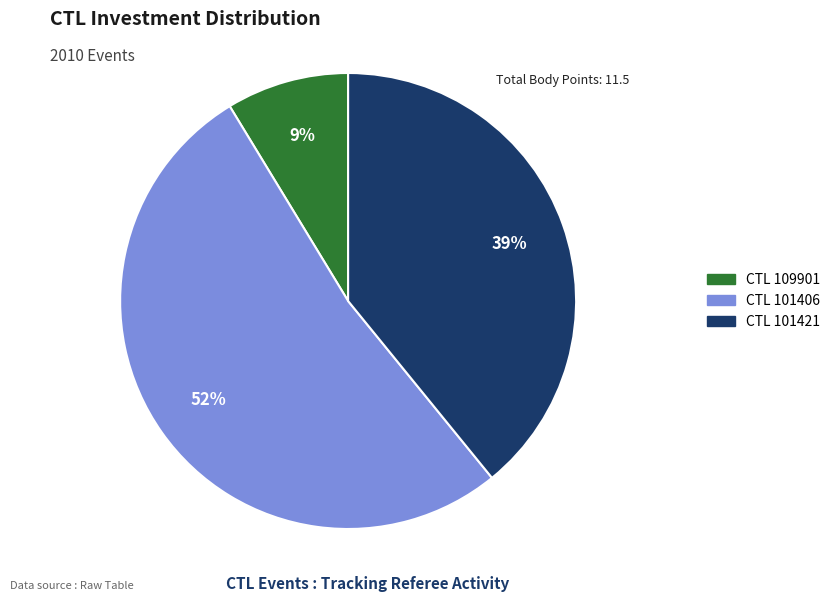

To the nearest percent, what is the average slice percentage?

33%